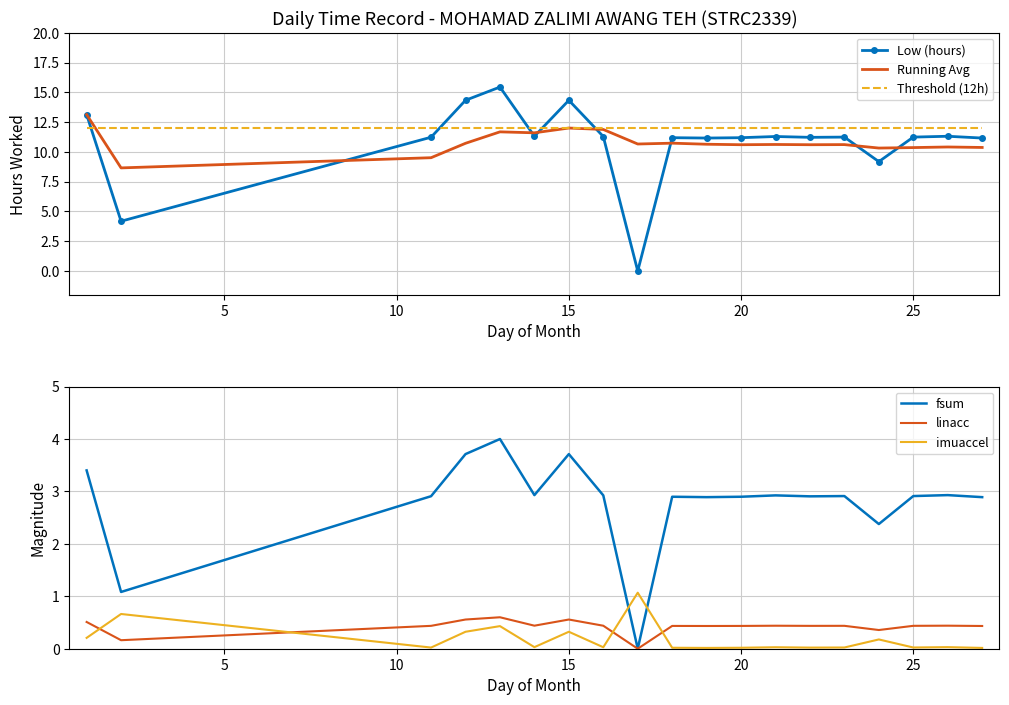

What is the highest value of the Low (hours) series?

15.4